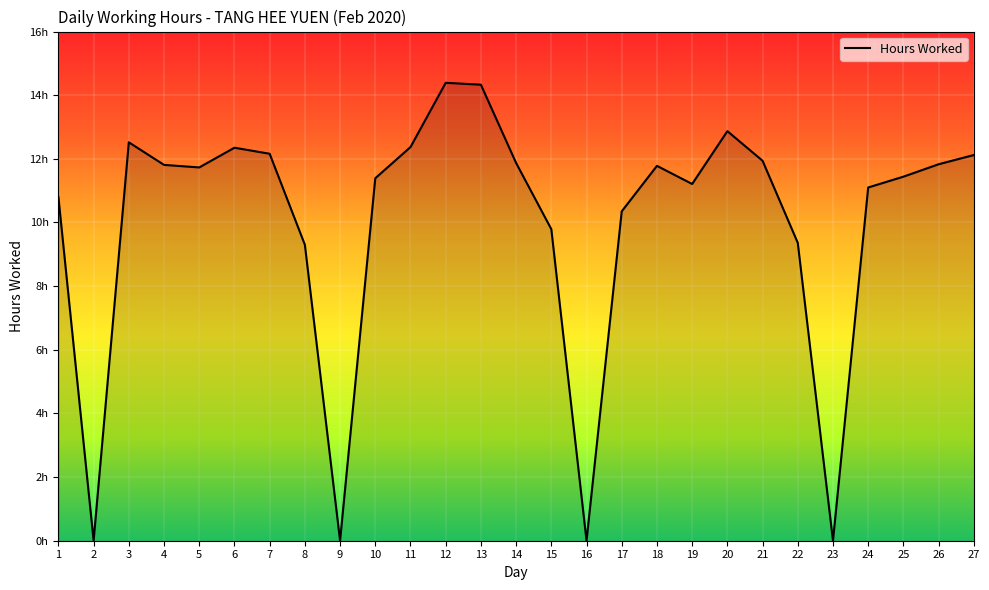

Does the chart display data point markers on the line(s)?

No